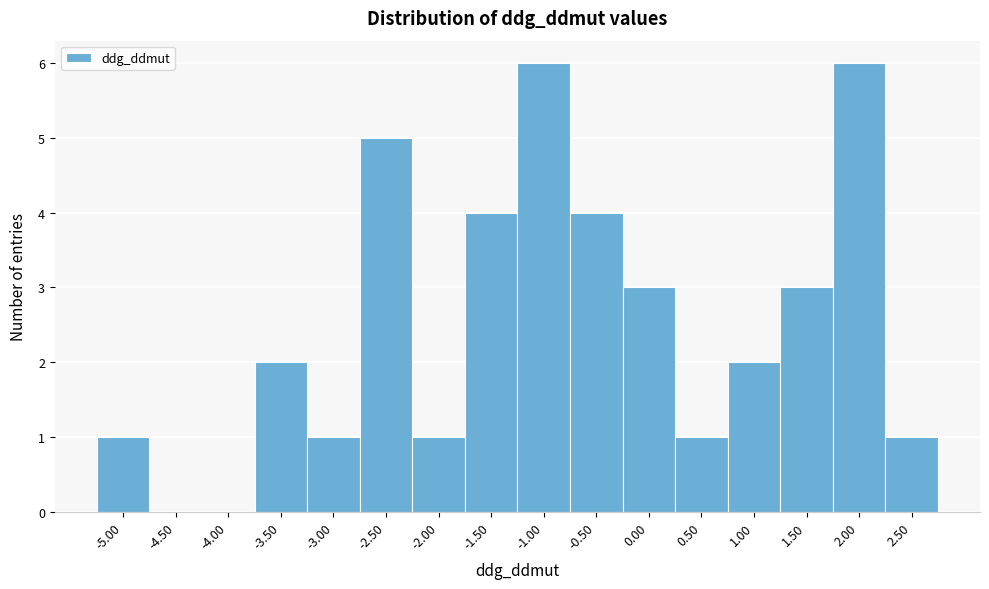

What is the change in value from -4.00 to -2.00?

+1